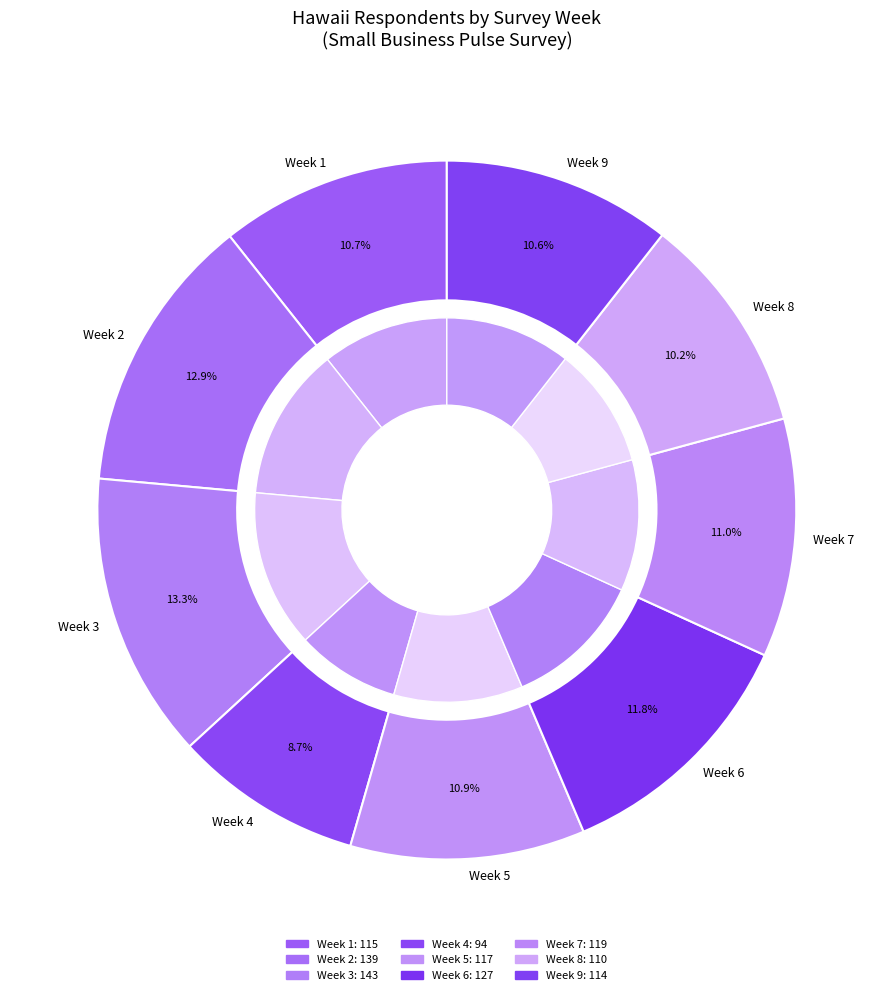

Which slice is the largest?

Week 3